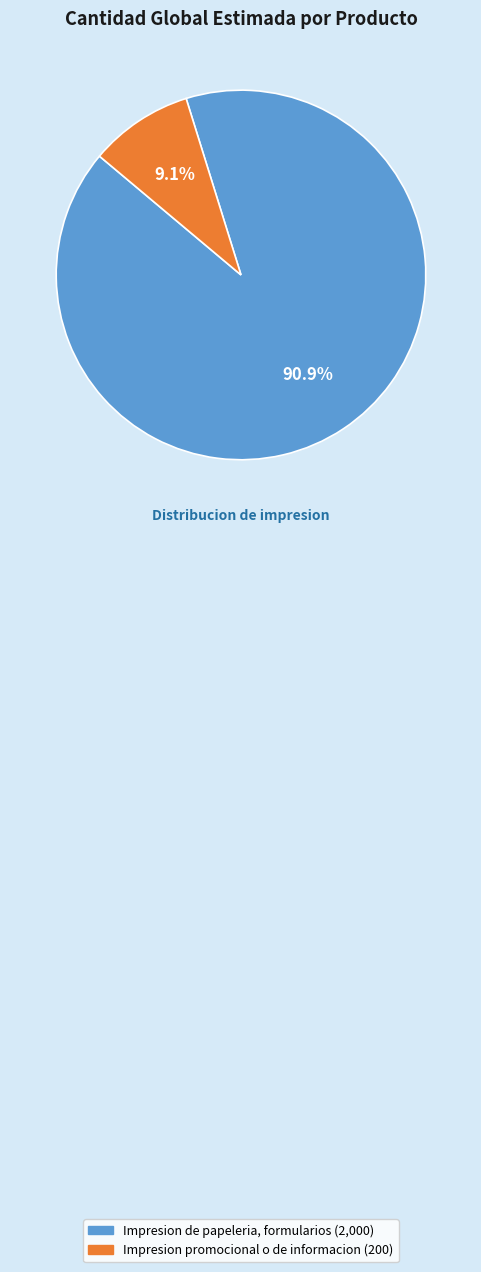

To the nearest percent, what is the average slice percentage?

50%